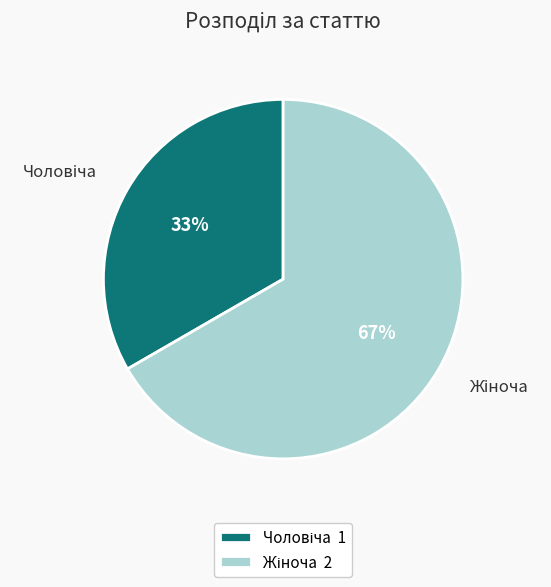

To the nearest percent, what is the average slice percentage?

50%